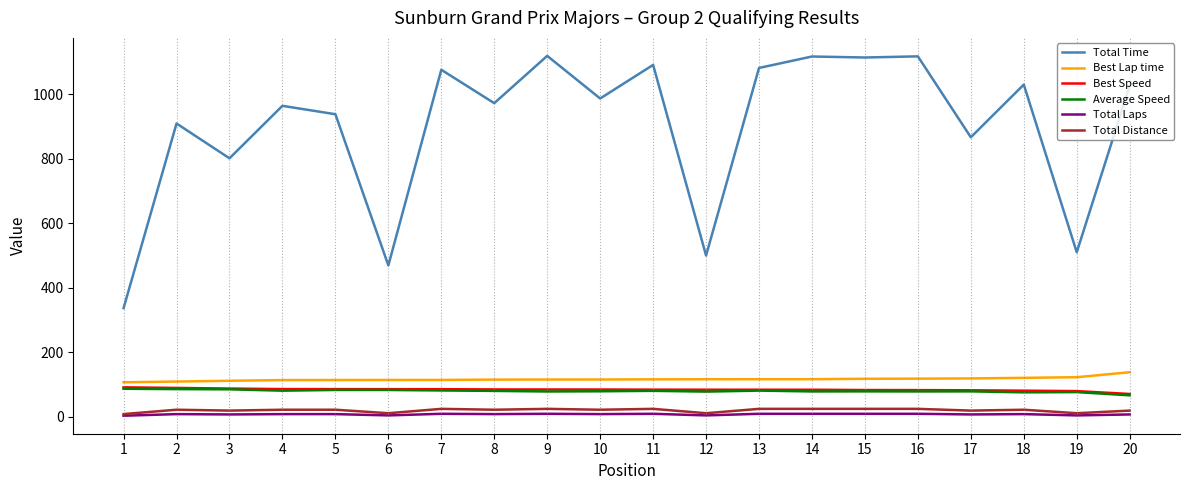

The value of Average Speed at 2 is 138.0. True or false?

False